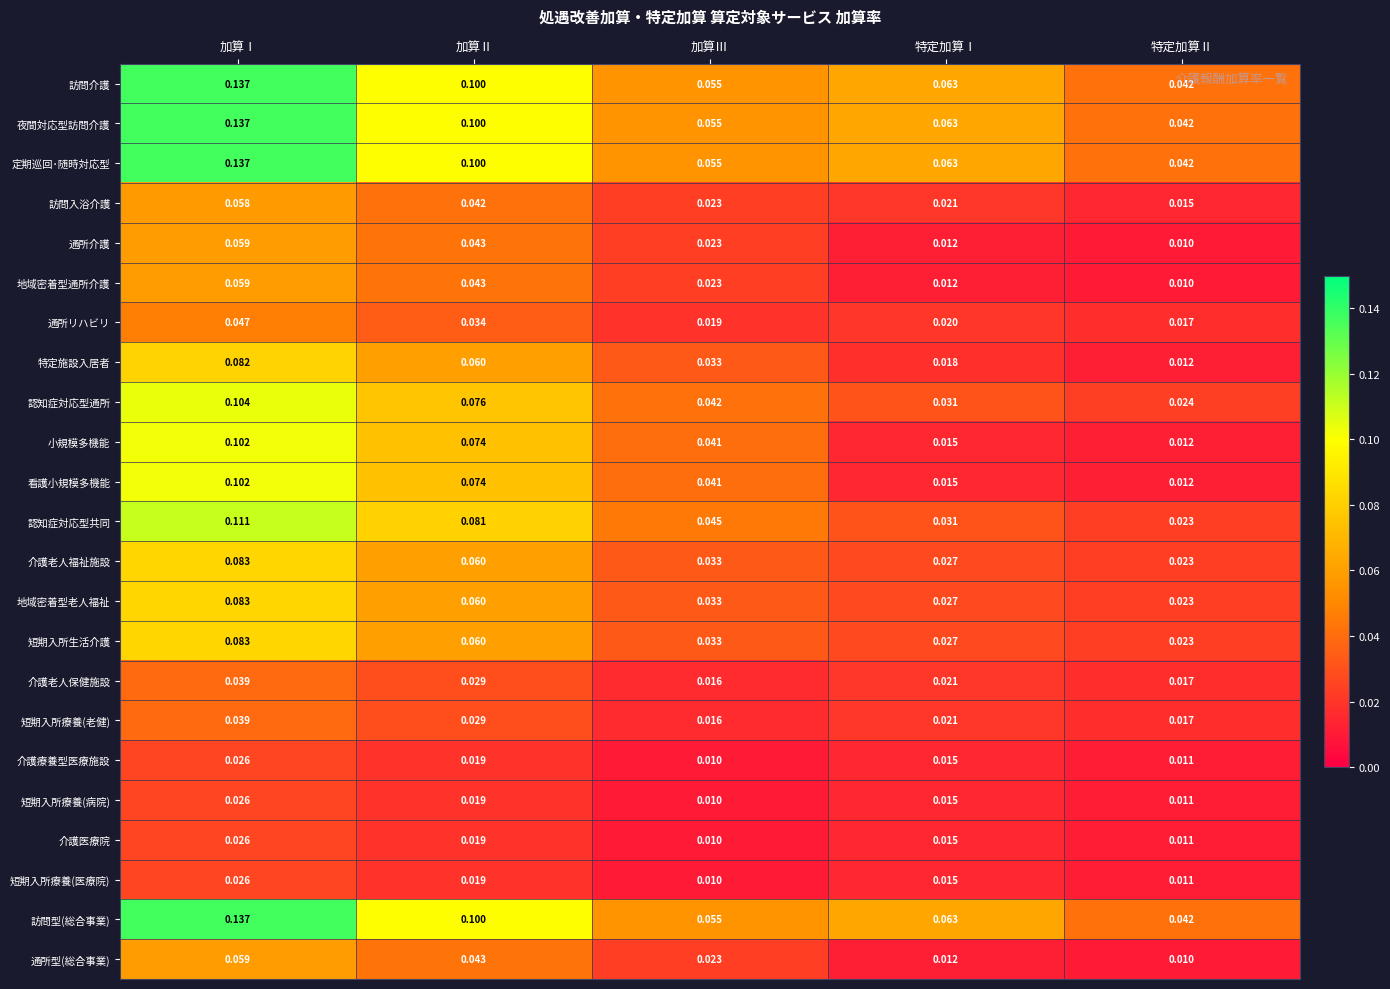

At which category is the sum across all series the highest?

加算Ⅰ